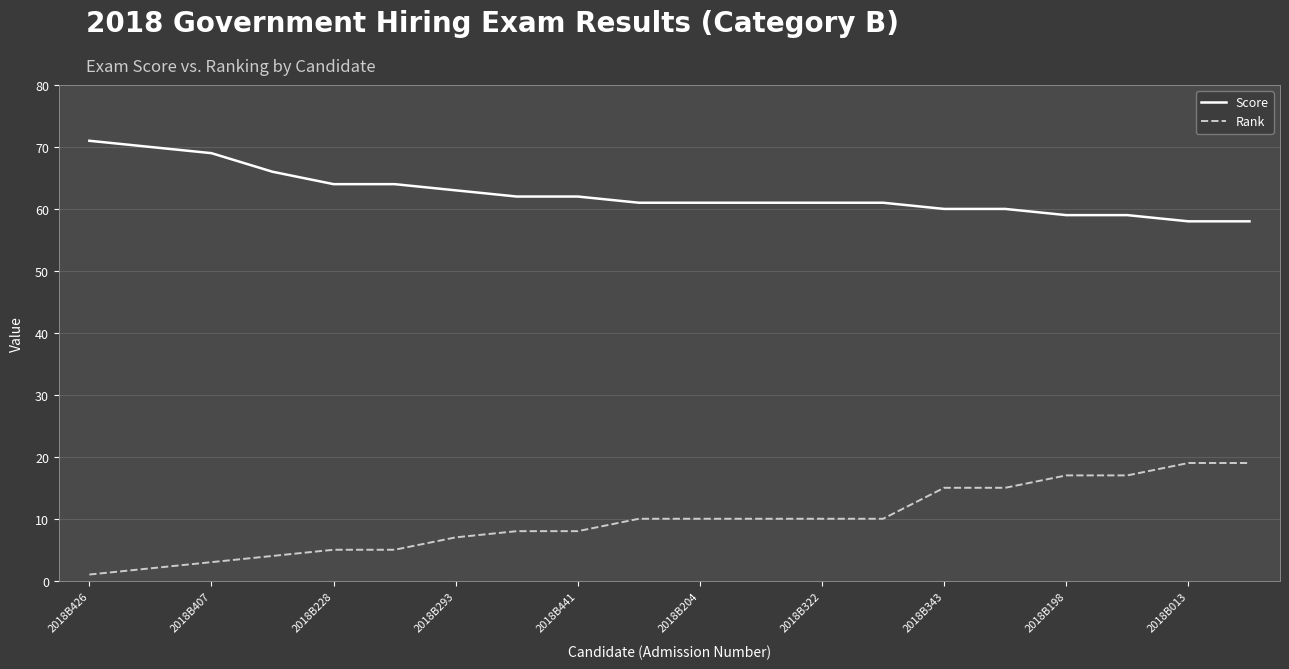

What is the difference between the maximum and minimum values in the Score series?

13